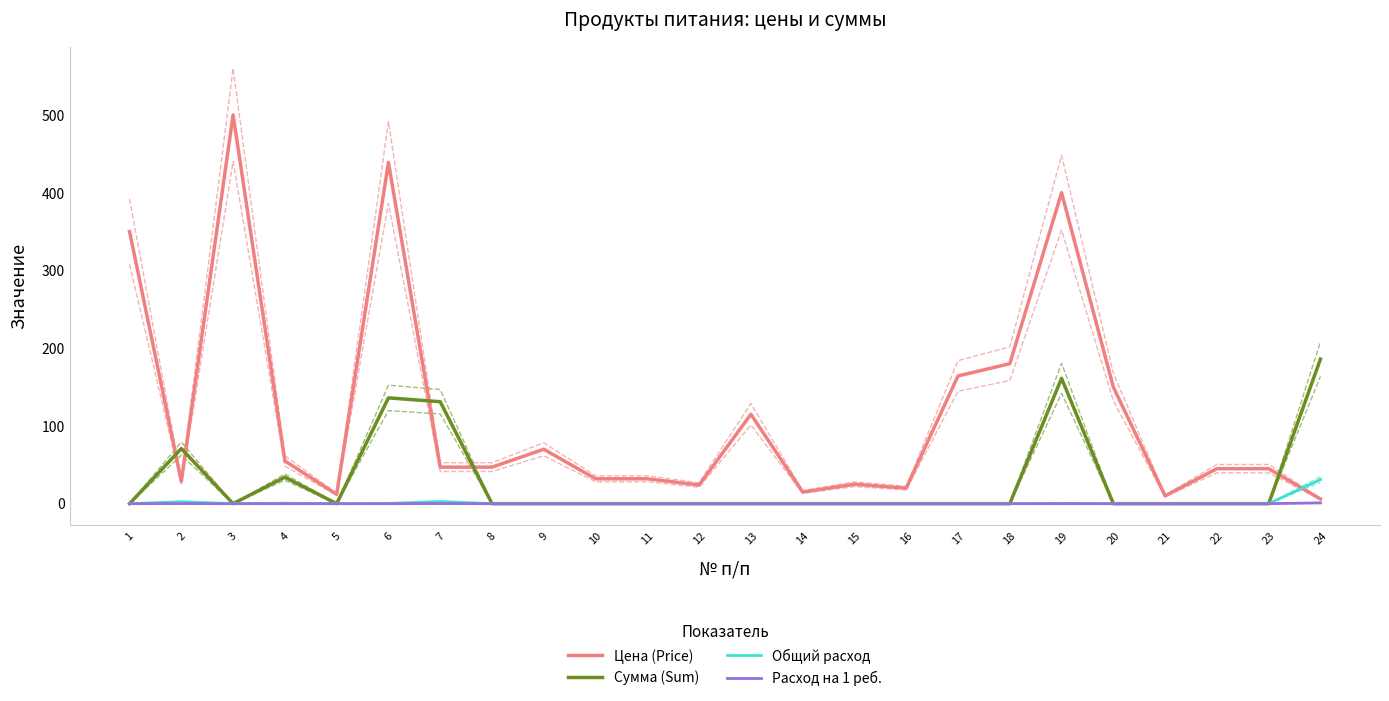

Where is the first local maximum for Цена (Price)?

3